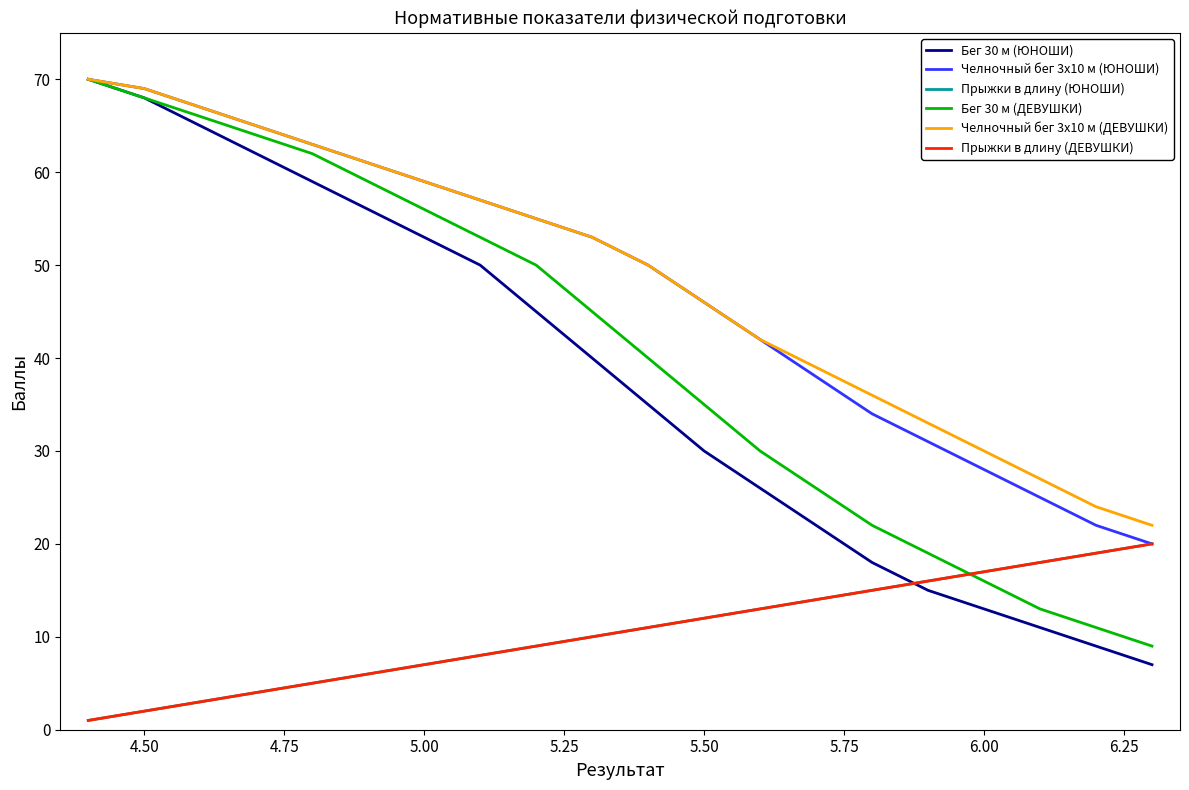

Does the chart have visible grid lines?

No